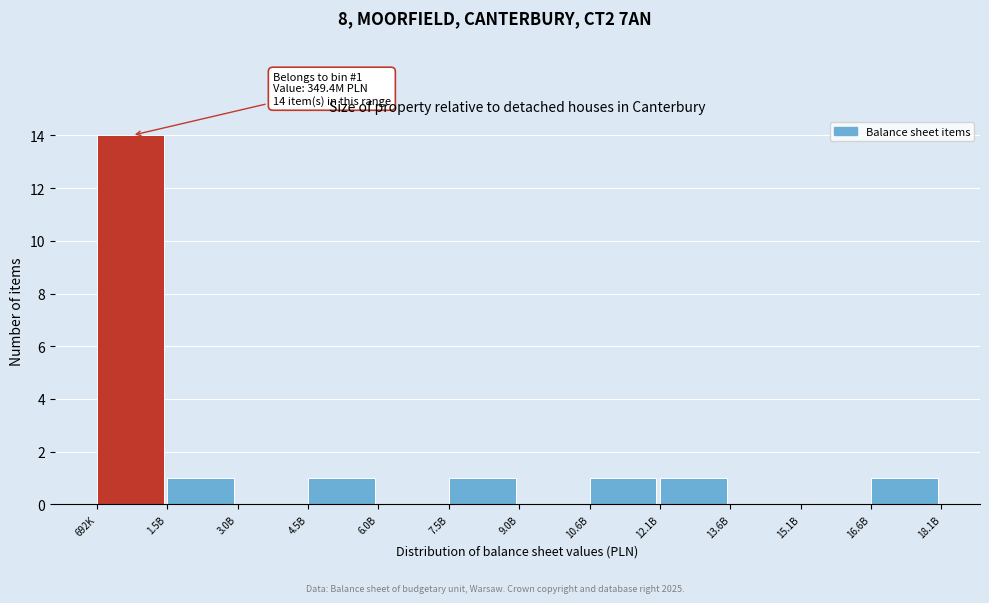

Reading left to right, what are all the values shown in this chart?

692K=14	1.5B=1	3.0B=0	4.5B=1	6.0B=0	7.5B=1	9.0B=0	10.6B=1	12.1B=1	13.6B=0	15.1B=0	16.6B=1